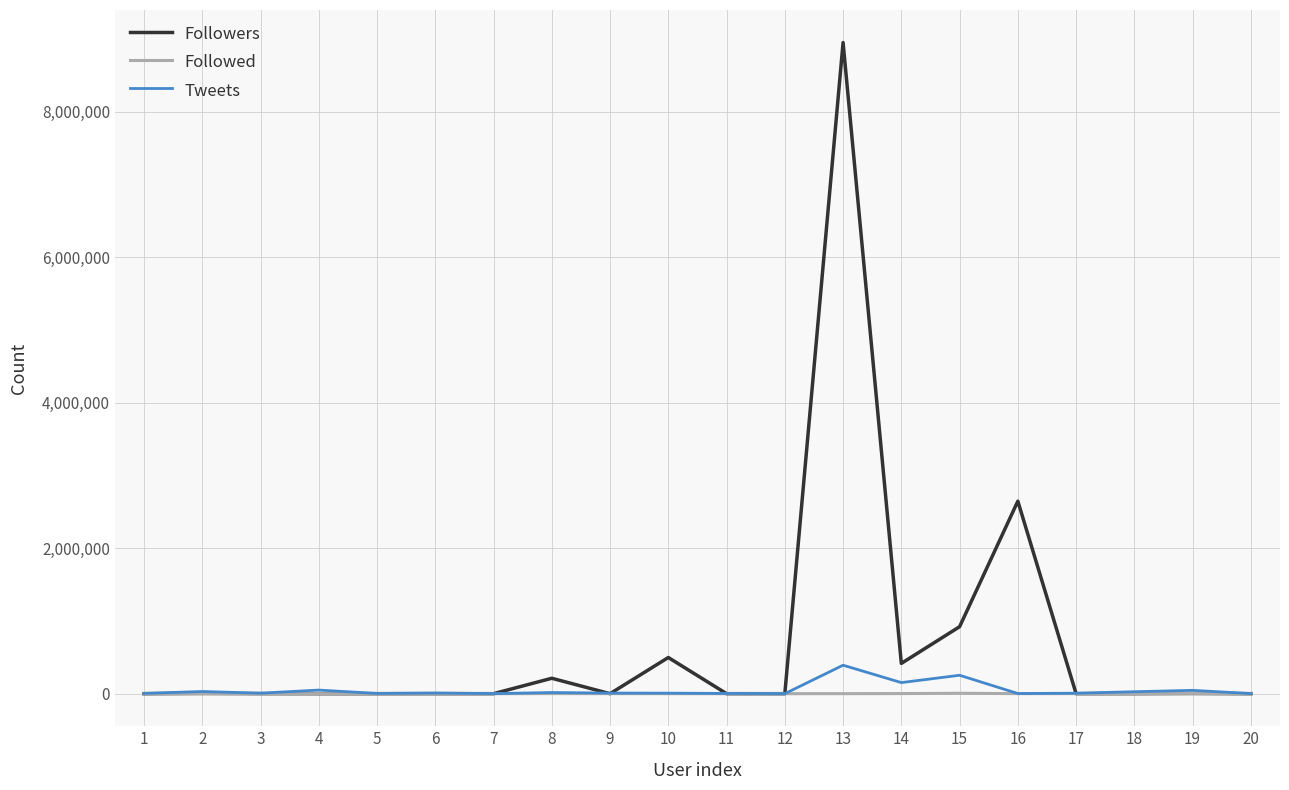

List the series in order of their peak value, lowest first.

Followed, Tweets, Followers